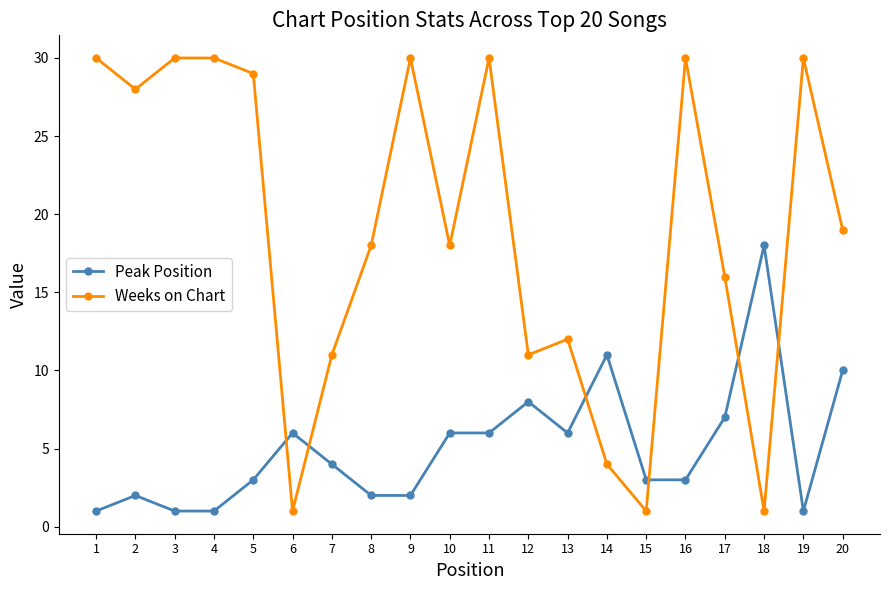

Where is the first local minimum for Weeks on Chart?

2